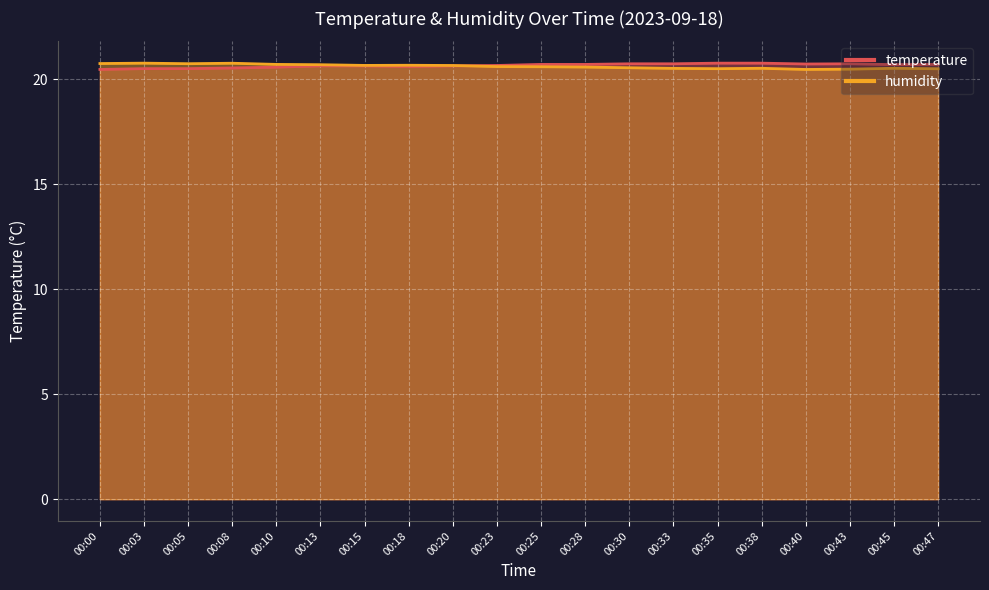

What is the difference between the maximum and minimum values in the humidity series?

0.3